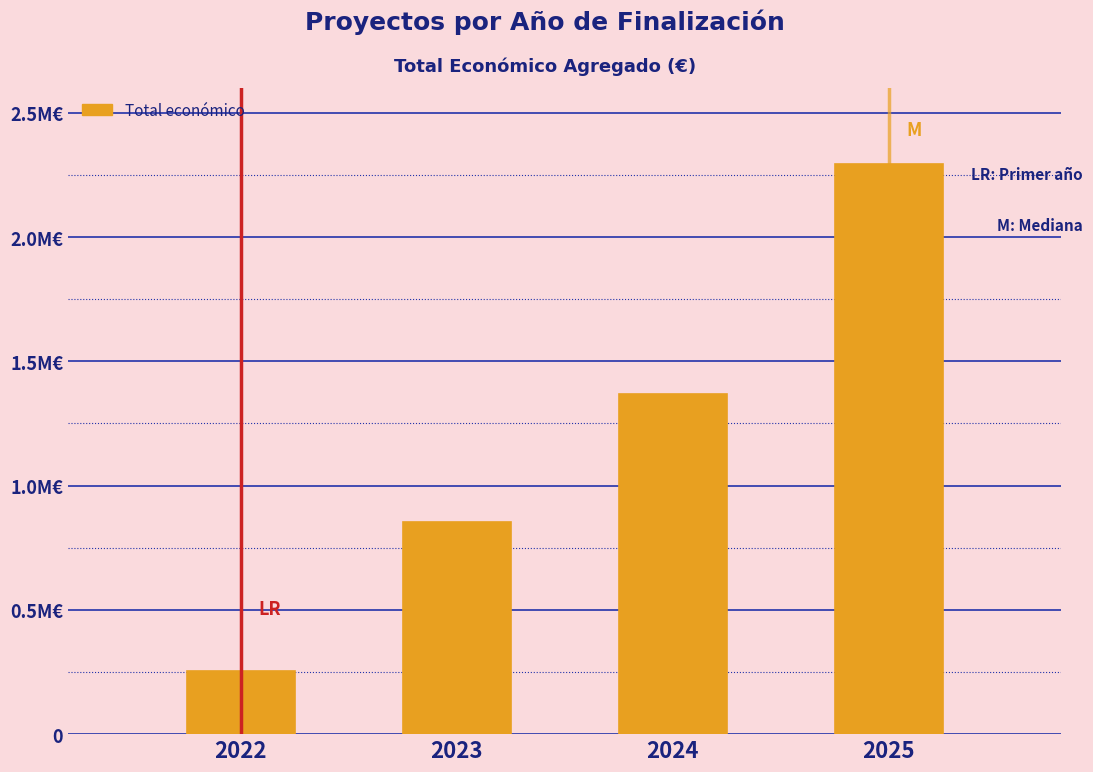

List the labels in order of value, smallest first.

2022, 2023, 2024, 2025